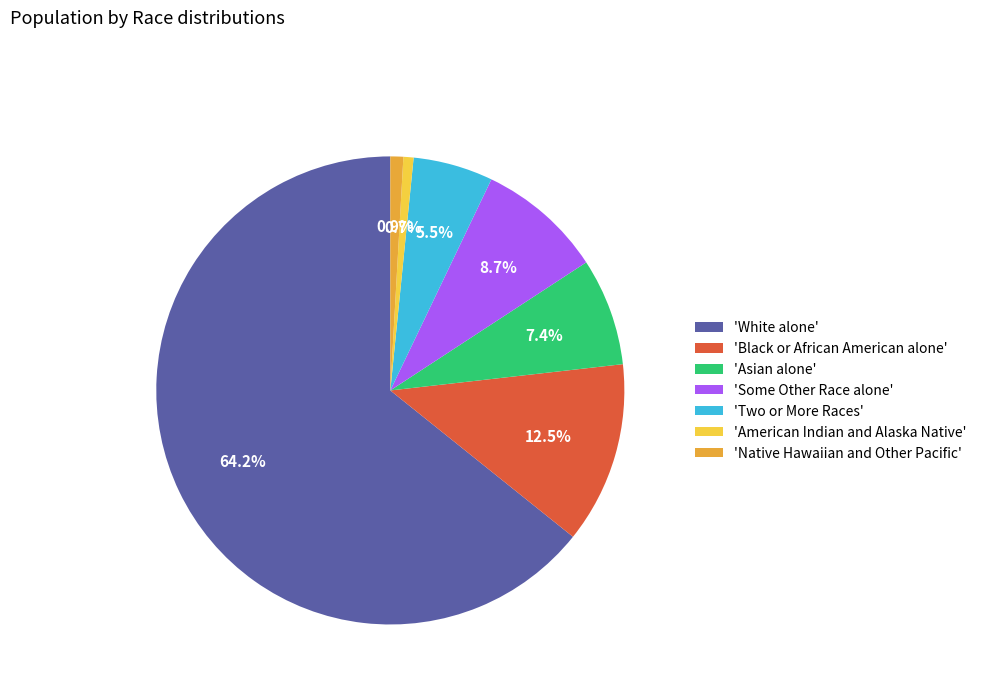

How many segments does this pie chart have?

7